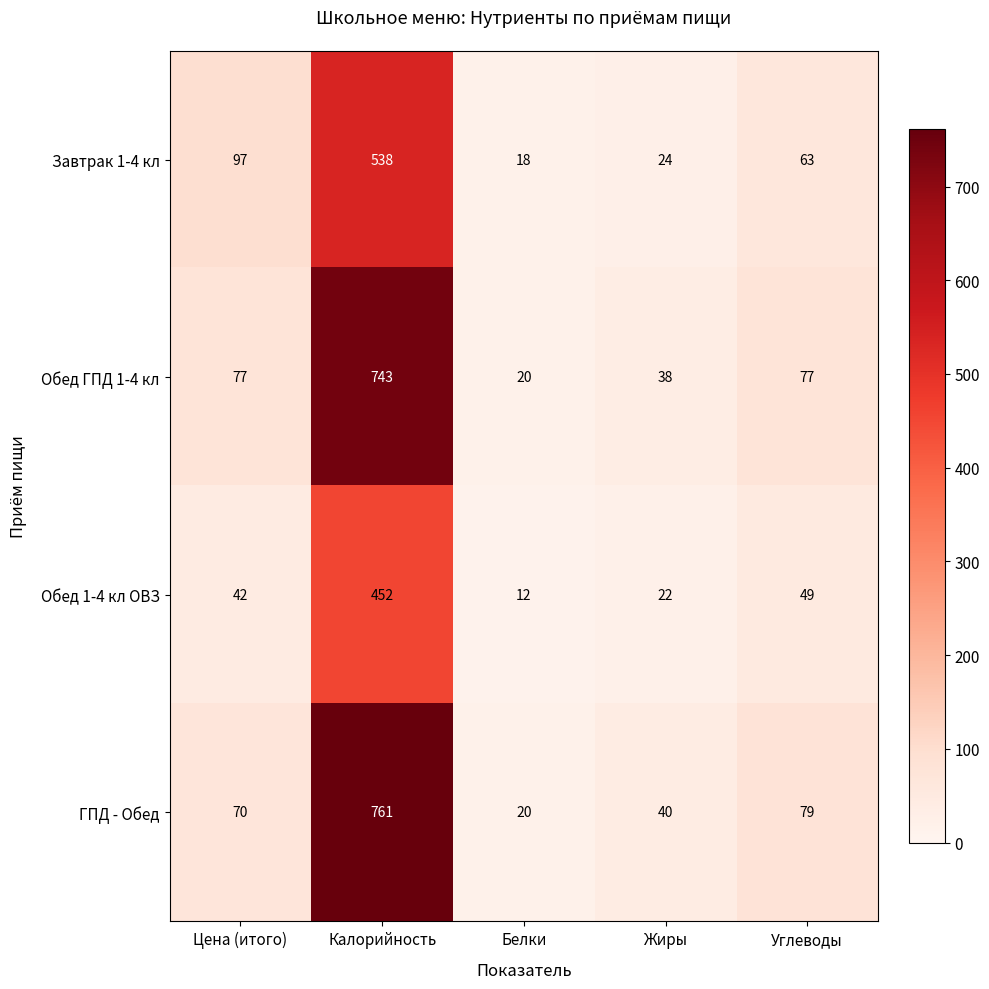

How many data points in ГПД - Обед are less than 70?

2